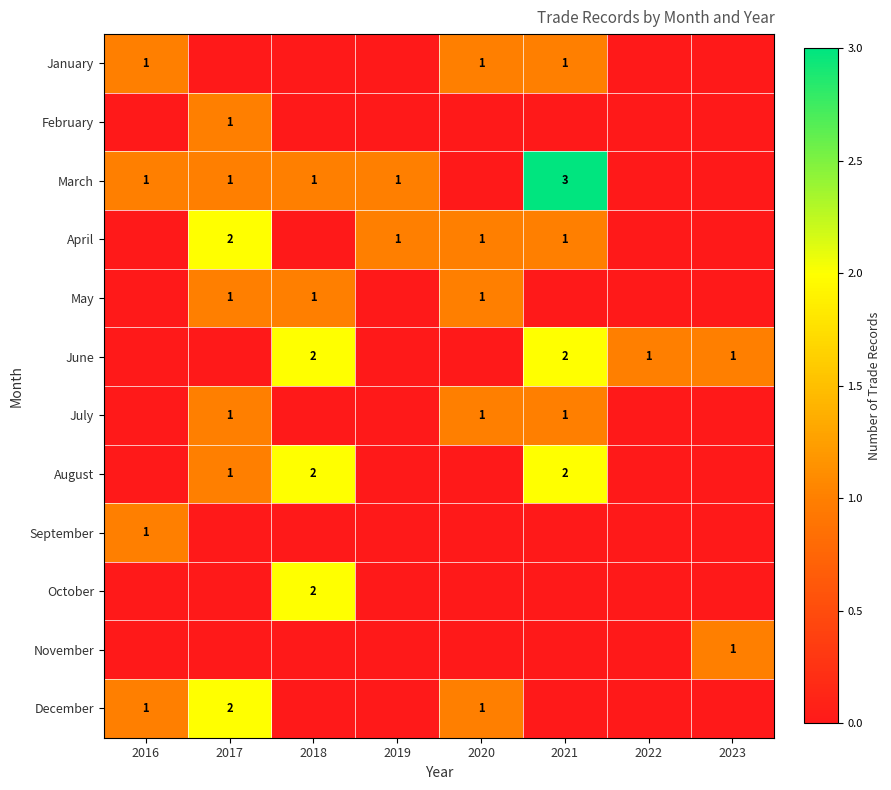

What is the total value across all series at 2018?

8